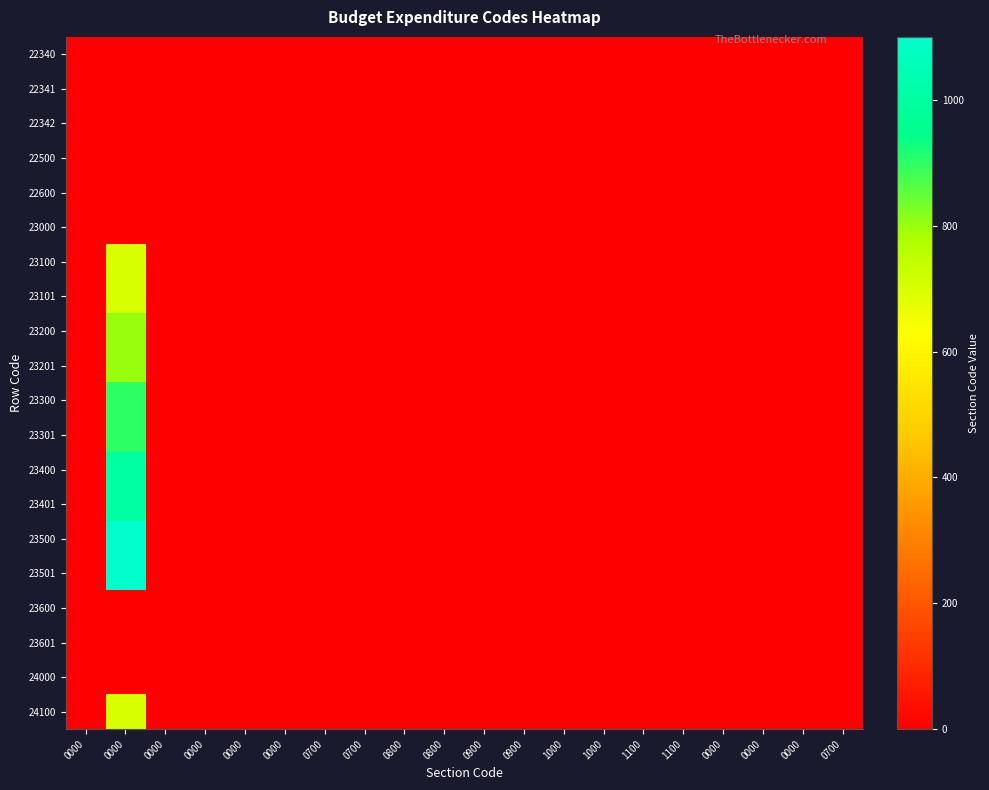

Reading left to right, list all the values displayed in this chart.

22340: 0000=0	0000=0	0000=0	0000=0	0000=0	0000=0	0700=0	0700=0	0800=0	0800=0	0900=0	0900=0	1000=0	1000=0	1100=0	1100=0	0000=0	0000=0	0000=0	0700=0
22341: 0000=0	0000=0	0000=0	0000=0	0000=0	0000=0	0700=0	0700=0	0800=0	0800=0	0900=0	0900=0	1000=0	1000=0	1100=0	1100=0	0000=0	0000=0	0000=0	0700=0
22342: 0000=0	0000=0	0000=0	0000=0	0000=0	0000=0	0700=0	0700=0	0800=0	0800=0	0900=0	0900=0	1000=0	1000=0	1100=0	1100=0	0000=0	0000=0	0000=0	0700=0
22500: 0000=0	0000=0	0000=0	0000=0	0000=0	0000=0	0700=0	0700=0	0800=0	0800=0	0900=0	0900=0	1000=0	1000=0	1100=0	1100=0	0000=0	0000=0	0000=0	0700=0
22600: 0000=0	0000=0	0000=0	0000=0	0000=0	0000=0	0700=0	0700=0	0800=0	0800=0	0900=0	0900=0	1000=0	1000=0	1100=0	1100=0	0000=0	0000=0	0000=0	0700=0
23000: 0000=0	0000=0	0000=0	0000=0	0000=0	0000=0	0700=0	0700=0	0800=0	0800=0	0900=0	0900=0	1000=0	1000=0	1100=0	1100=0	0000=0	0000=0	0000=0	0700=0
23100: 0000=0	0000=700	0000=0	0000=0	0000=0	0000=0	0700=0	0700=0	0800=0	0800=0	0900=0	0900=0	1000=0	1000=0	1100=0	1100=0	0000=0	0000=0	0000=0	0700=0
23101: 0000=0	0000=700	0000=0	0000=0	0000=0	0000=0	0700=0	0700=0	0800=0	0800=0	0900=0	0900=0	1000=0	1000=0	1100=0	1100=0	0000=0	0000=0	0000=0	0700=0
23200: 0000=0	0000=800	0000=0	0000=0	0000=0	0000=0	0700=0	0700=0	0800=0	0800=0	0900=0	0900=0	1000=0	1000=0	1100=0	1100=0	0000=0	0000=0	0000=0	0700=0
23201: 0000=0	0000=800	0000=0	0000=0	0000=0	0000=0	0700=0	0700=0	0800=0	0800=0	0900=0	0900=0	1000=0	1000=0	1100=0	1100=0	0000=0	0000=0	0000=0	0700=0
23300: 0000=0	0000=900	0000=0	0000=0	0000=0	0000=0	0700=0	0700=0	0800=0	0800=0	0900=0	0900=0	1000=0	1000=0	1100=0	1100=0	0000=0	0000=0	0000=0	0700=0
23301: 0000=0	0000=900	0000=0	0000=0	0000=0	0000=0	0700=0	0700=0	0800=0	0800=0	0900=0	0900=0	1000=0	1000=0	1100=0	1100=0	0000=0	0000=0	0000=0	0700=0
23400: 0000=0	0000=1000	0000=0	0000=0	0000=0	0000=0	0700=0	0700=0	0800=0	0800=0	0900=0	0900=0	1000=0	1000=0	1100=0	1100=0	0000=0	0000=0	0000=0	0700=0
23401: 0000=0	0000=1000	0000=0	0000=0	0000=0	0000=0	0700=0	0700=0	0800=0	0800=0	0900=0	0900=0	1000=0	1000=0	1100=0	1100=0	0000=0	0000=0	0000=0	0700=0
23500: 0000=0	0000=1100	0000=0	0000=0	0000=0	0000=0	0700=0	0700=0	0800=0	0800=0	0900=0	0900=0	1000=0	1000=0	1100=0	1100=0	0000=0	0000=0	0000=0	0700=0
23501: 0000=0	0000=1100	0000=0	0000=0	0000=0	0000=0	0700=0	0700=0	0800=0	0800=0	0900=0	0900=0	1000=0	1000=0	1100=0	1100=0	0000=0	0000=0	0000=0	0700=0
23600: 0000=0	0000=0	0000=0	0000=0	0000=0	0000=0	0700=0	0700=0	0800=0	0800=0	0900=0	0900=0	1000=0	1000=0	1100=0	1100=0	0000=0	0000=0	0000=0	0700=0
23601: 0000=0	0000=0	0000=0	0000=0	0000=0	0000=0	0700=0	0700=0	0800=0	0800=0	0900=0	0900=0	1000=0	1000=0	1100=0	1100=0	0000=0	0000=0	0000=0	0700=0
24000: 0000=0	0000=0	0000=0	0000=0	0000=0	0000=0	0700=0	0700=0	0800=0	0800=0	0900=0	0900=0	1000=0	1000=0	1100=0	1100=0	0000=0	0000=0	0000=0	0700=0
24100: 0000=0	0000=700	0000=0	0000=0	0000=0	0000=0	0700=0	0700=0	0800=0	0800=0	0900=0	0900=0	1000=0	1000=0	1100=0	1100=0	0000=0	0000=0	0000=0	0700=0